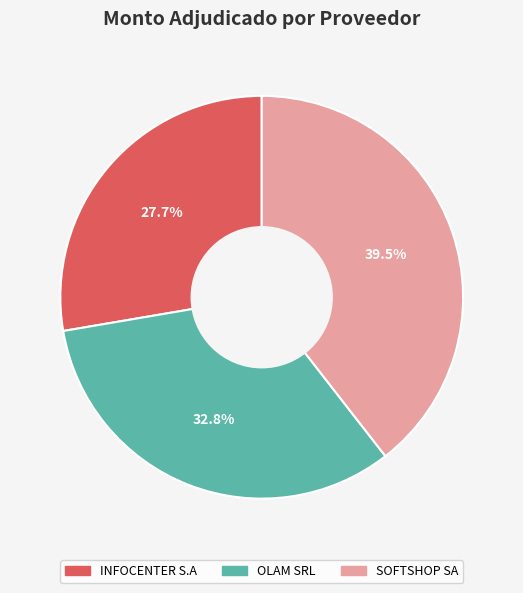

Is there any slice that represents more than half of the pie?

No